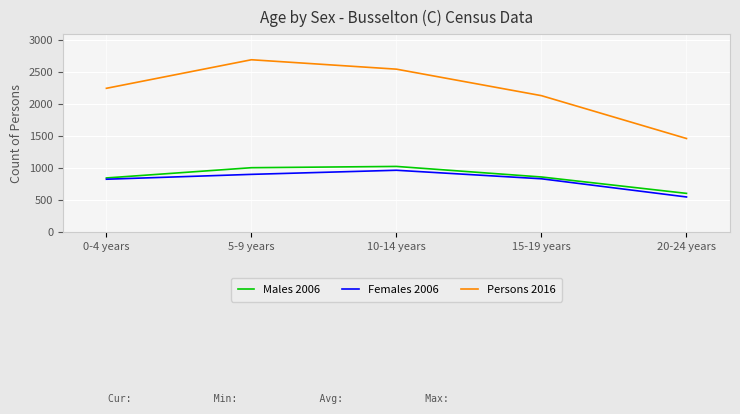

Which series changed the most between 10-14 years and 20-24 years?

Persons 2016